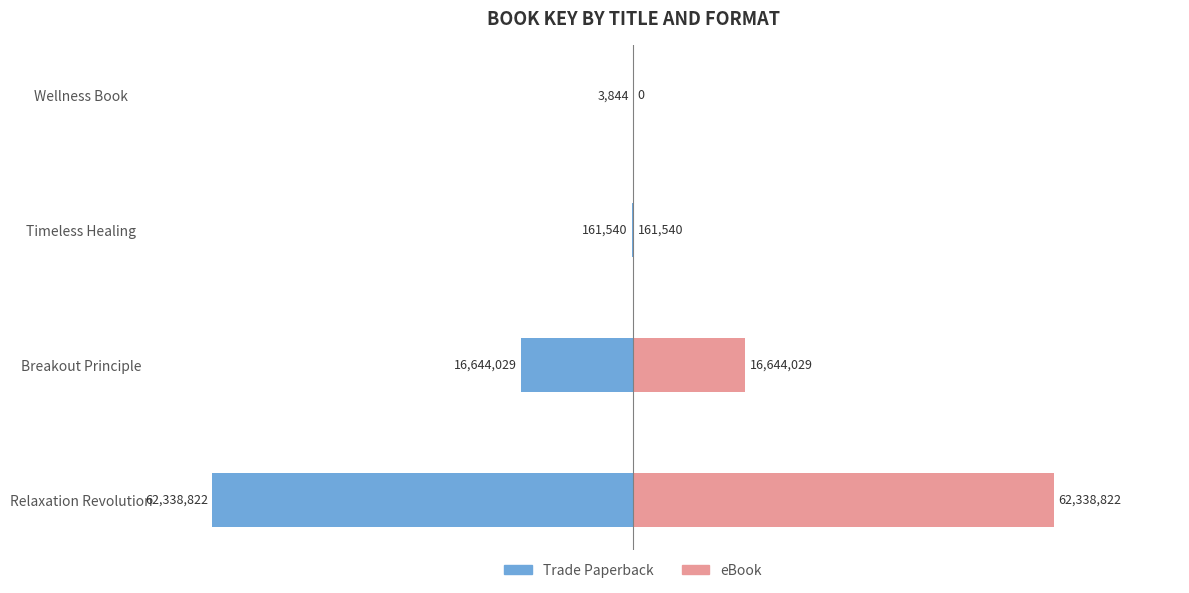

What is the value of the Trade Paperback bar at the 4th from the left?

-3844